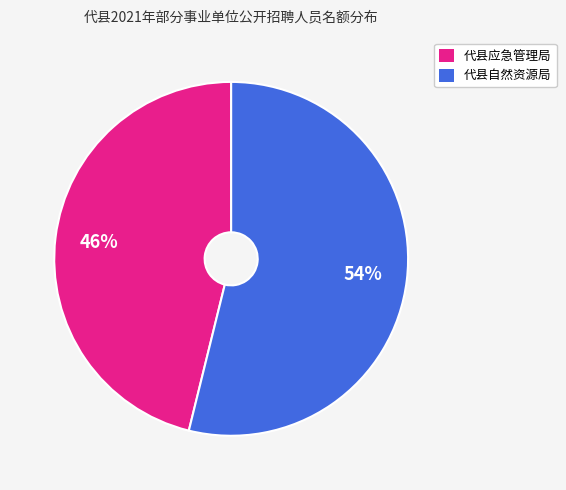

What percentage is the 代县应急管理局 slice, to the nearest percent?

46%